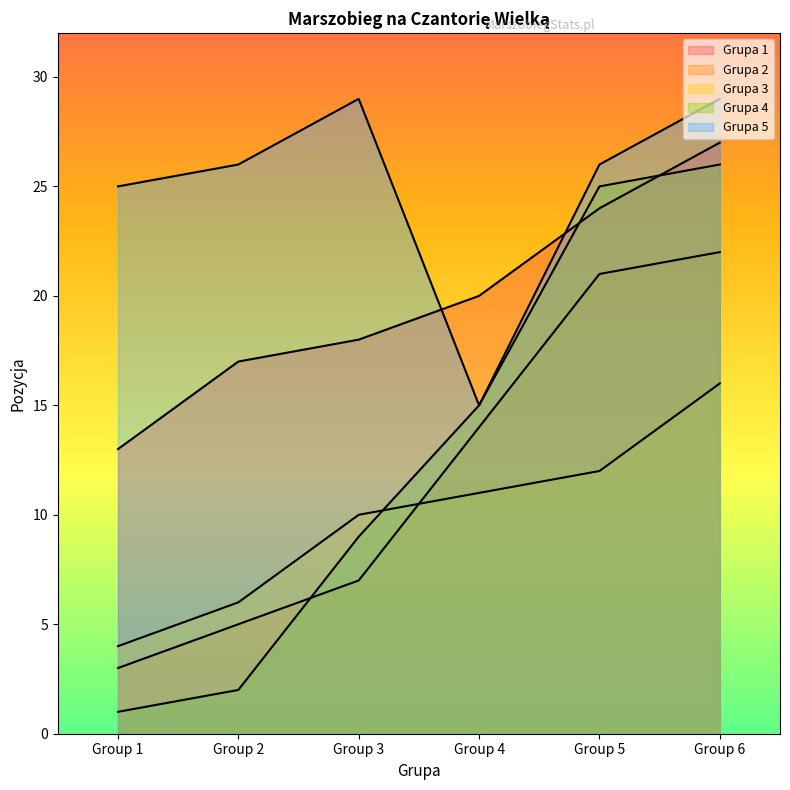

Between 1 and 4, which series saw the biggest shift?

Grupa 4